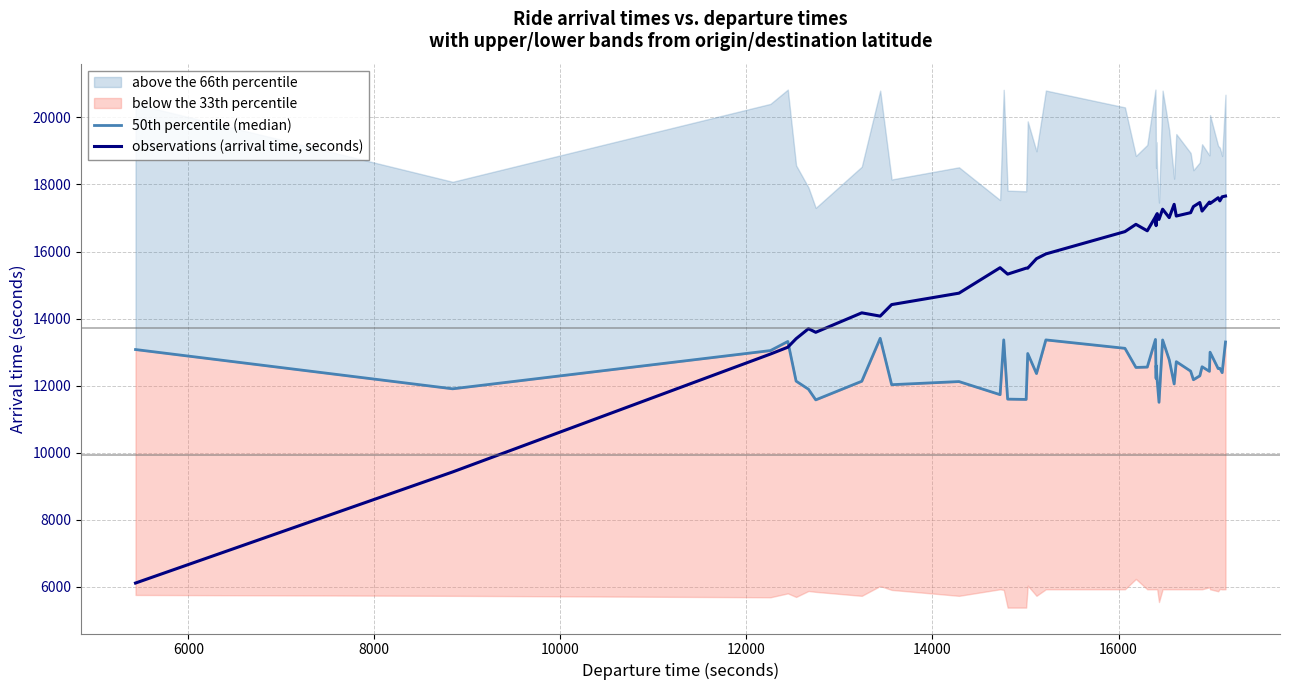

Is this an area chart (filled region under the line)?

No